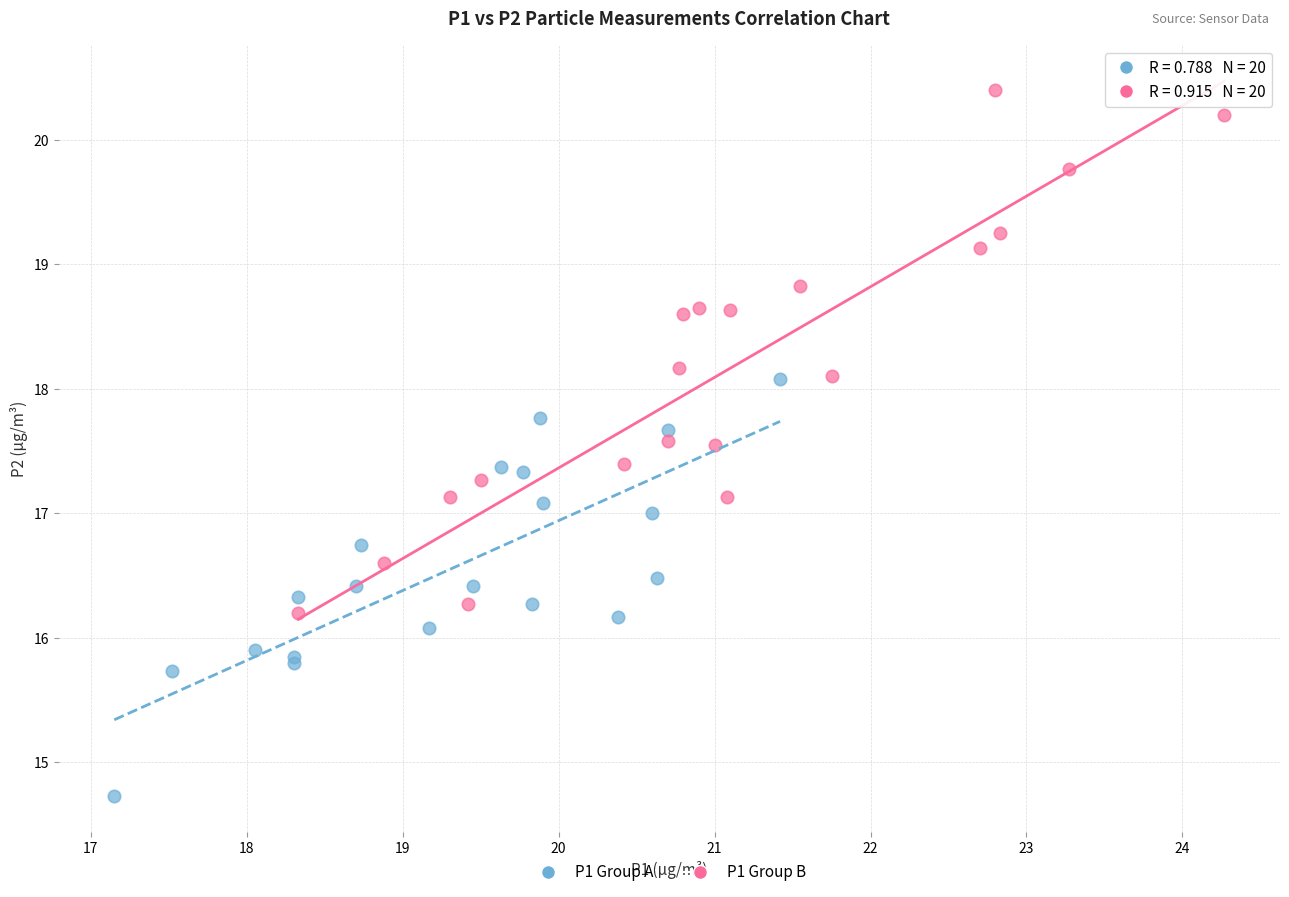

Which series has the largest Y range (max minus min)?

P1 Group B